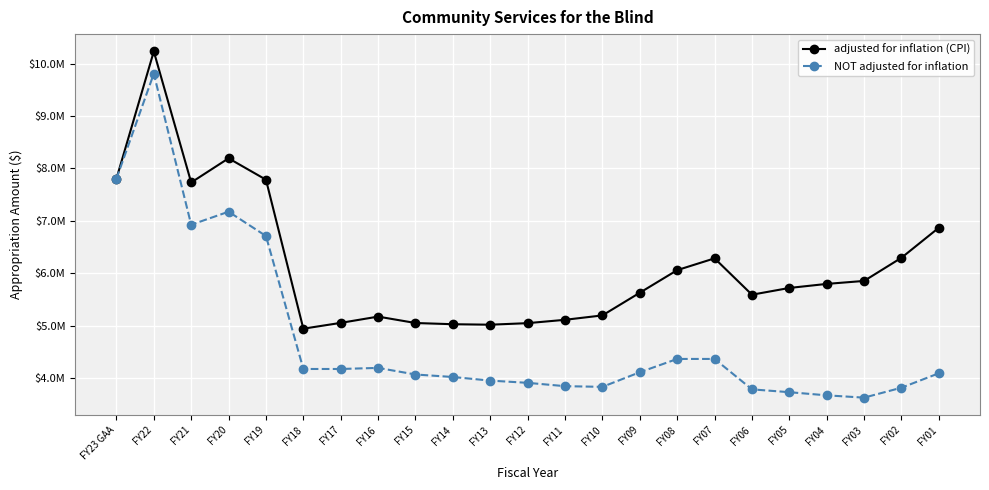

Rank the series by their maximum value, from lowest to highest.

NOT adjusted for inflation, adjusted for inflation (CPI)